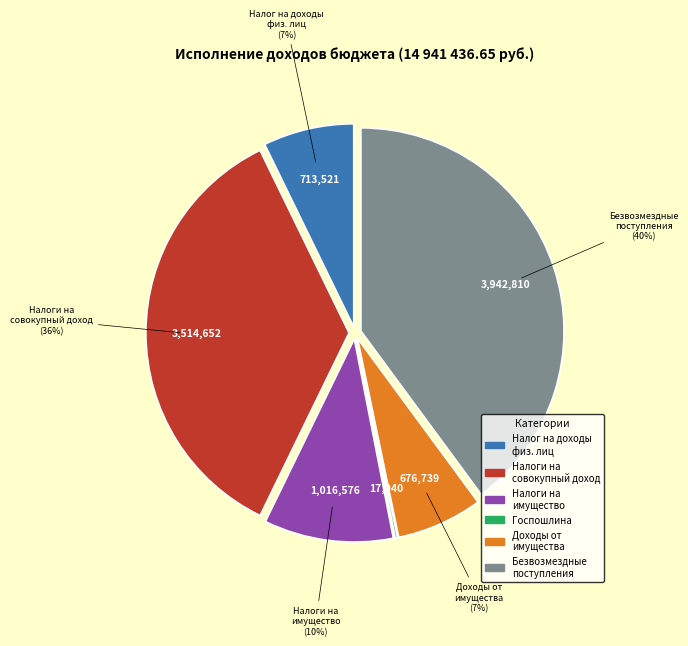

To the nearest percent, what is the average slice percentage?

17%